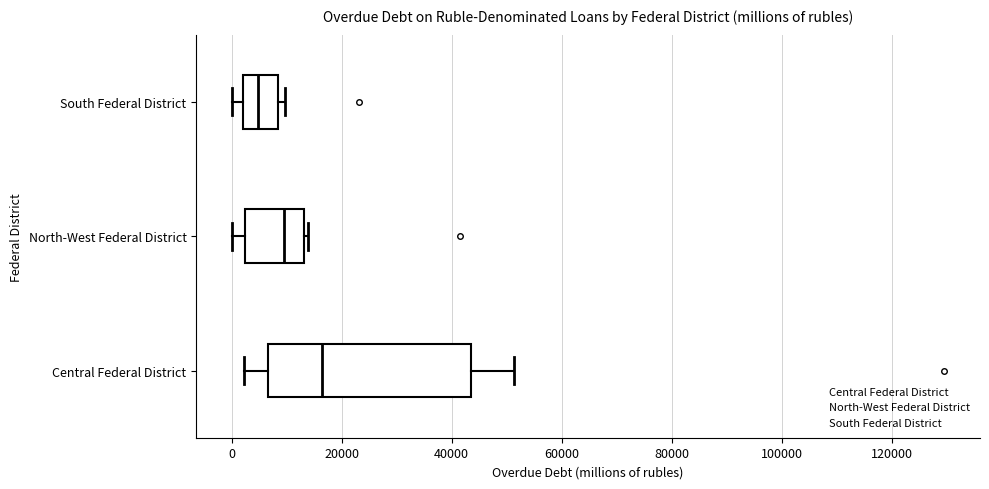

Comparing the boxes themselves (not the whiskers), which one is the widest?

Central Federal District